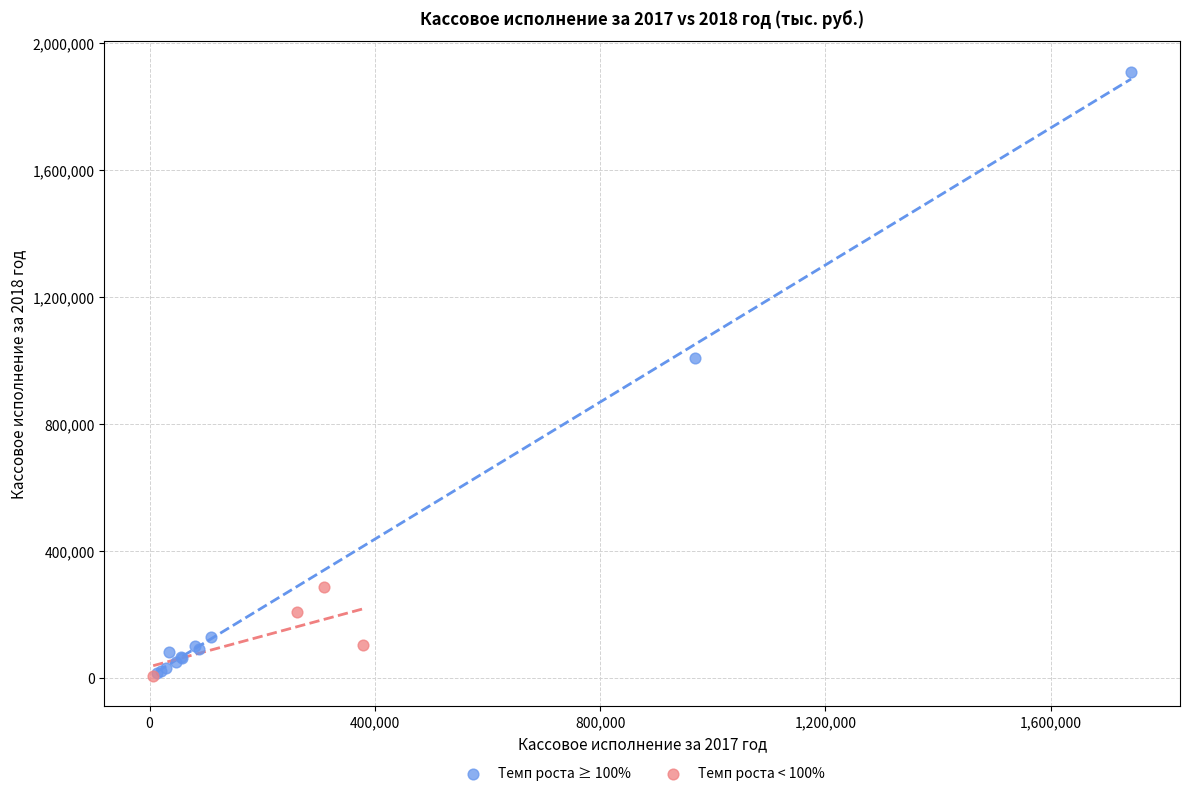

Which series has the widest spread of Y values?

Темп роста ≥ 100%